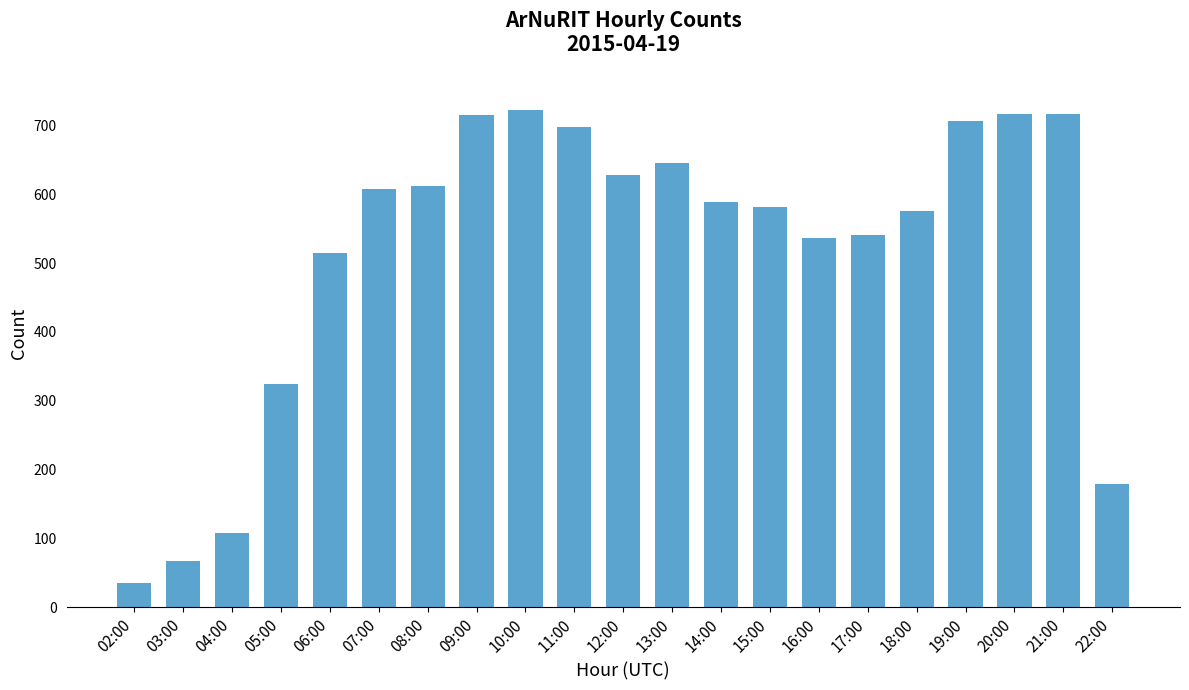

Between 20:00 and 22:00, which is larger?

20:00